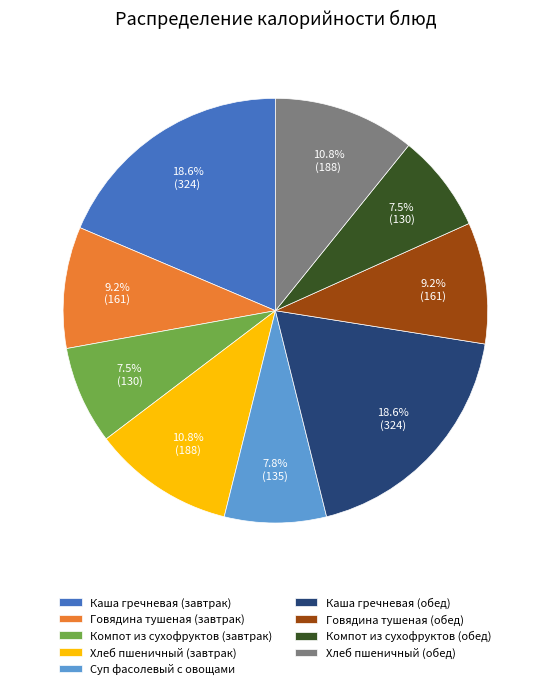

Which has a higher value, Каша гречневая (обед) or Суп фасолевый с овощами?

Каша гречневая (обед)